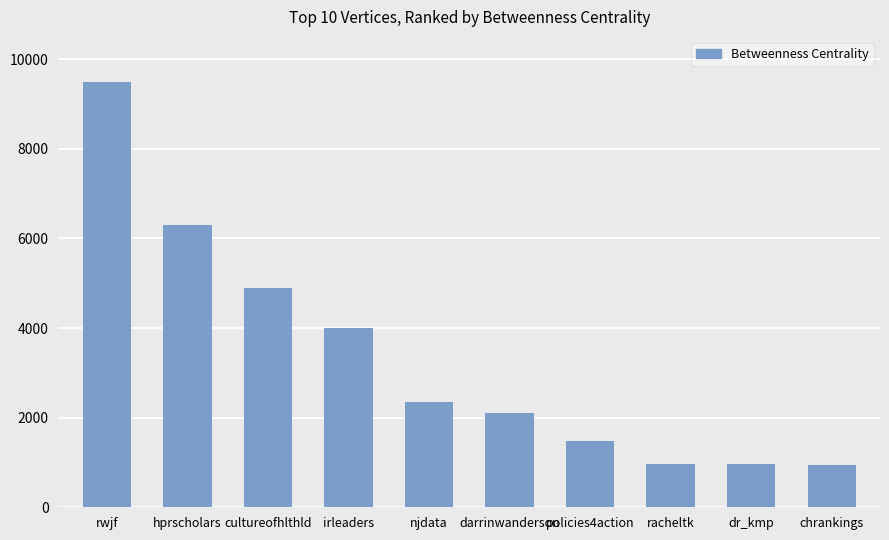

True or false: the data shows 6308.8 at hprscholars.

True